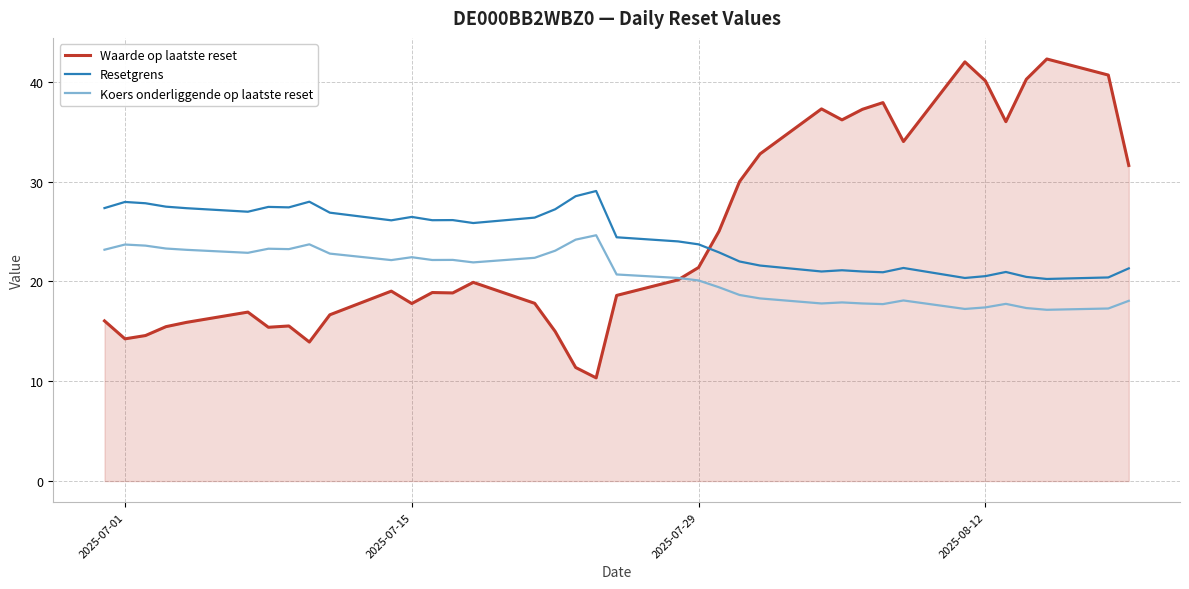

True or false: Resetgrens and Koers onderliggende op laatste reset intersect in this chart.

False